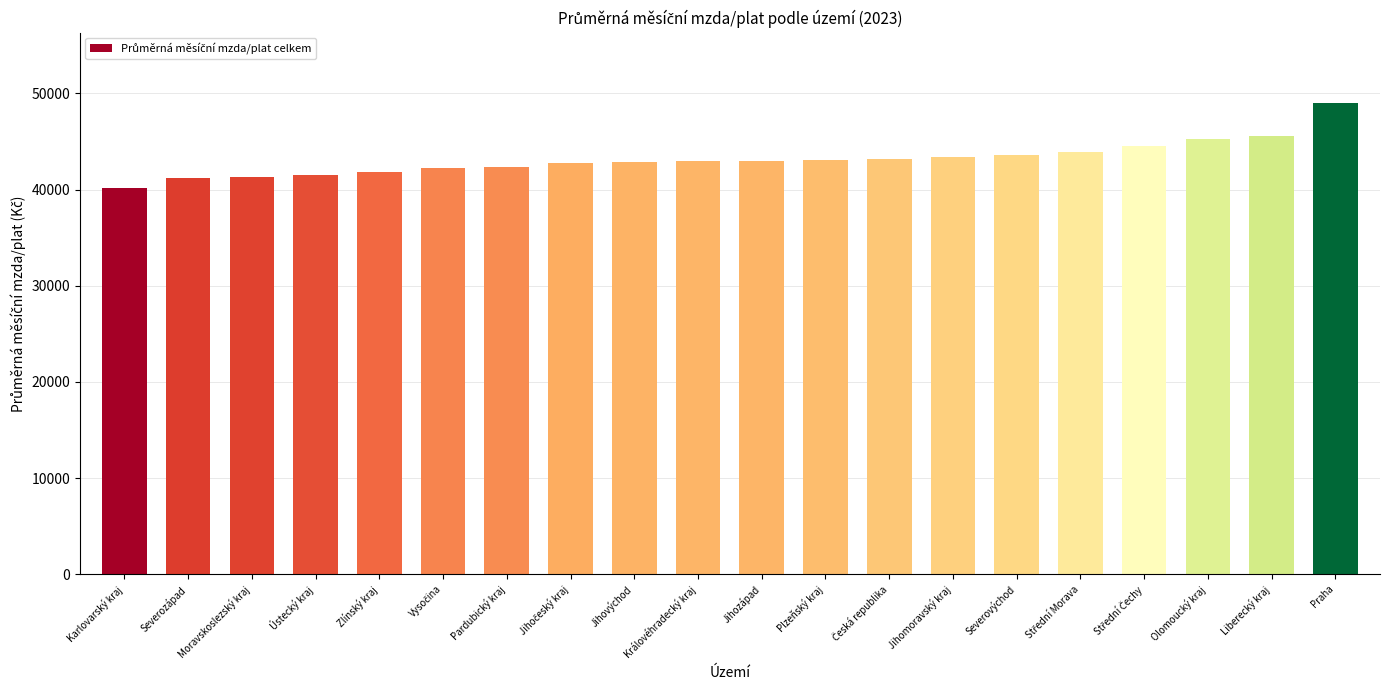

What is the label of the 3rd bar from the right?

Olomoucký kraj